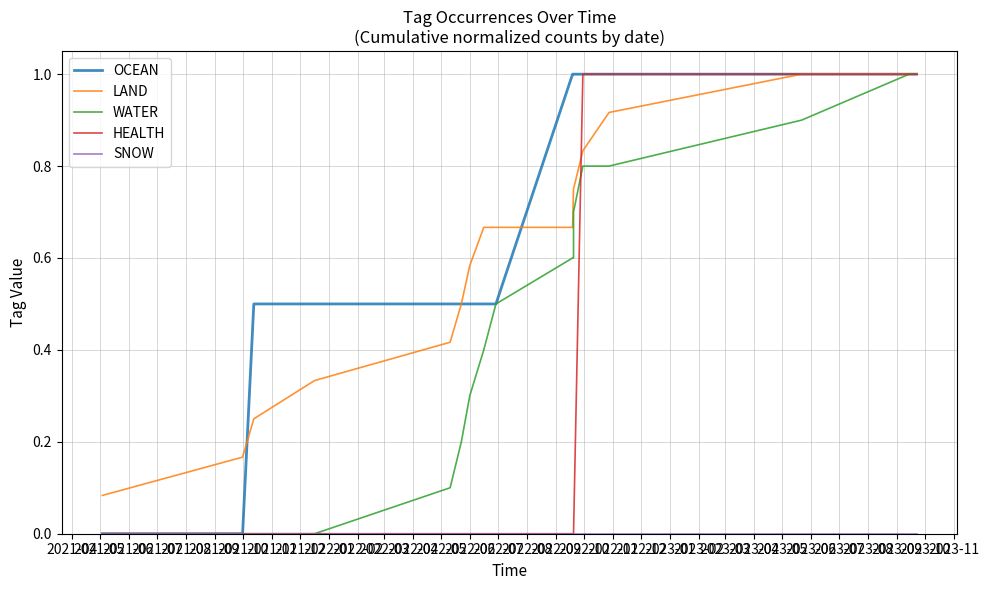

How many times do LAND and HEALTH cross each other?

1